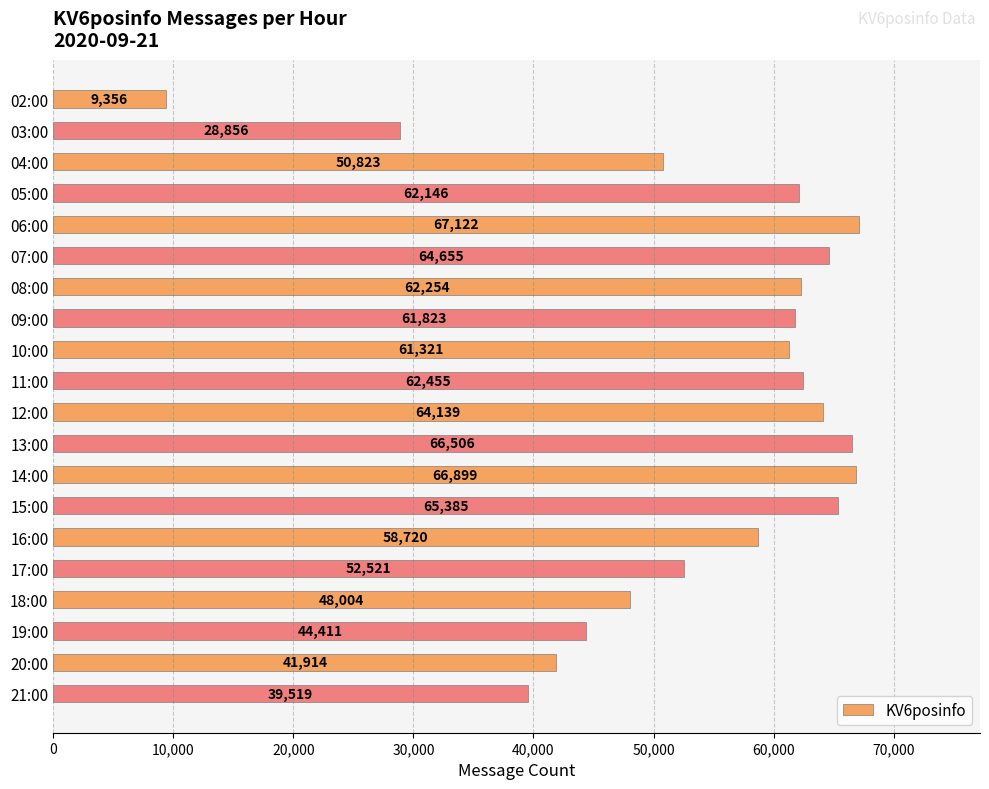

What is the average value?

53941